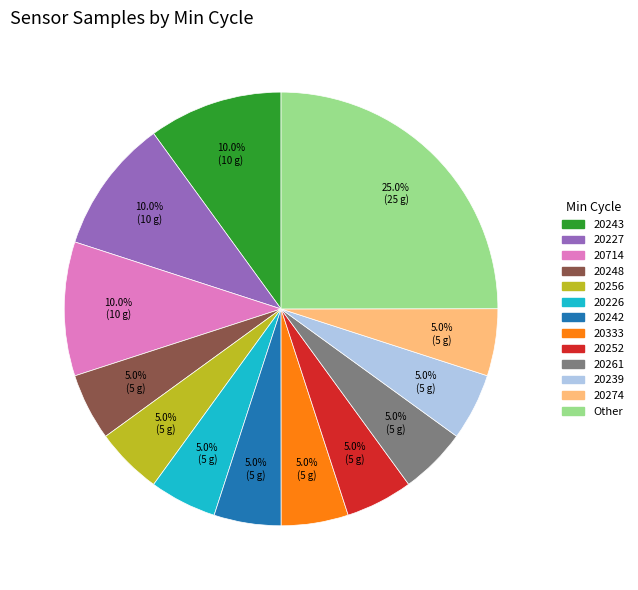

Is there a majority slice in this chart?

No